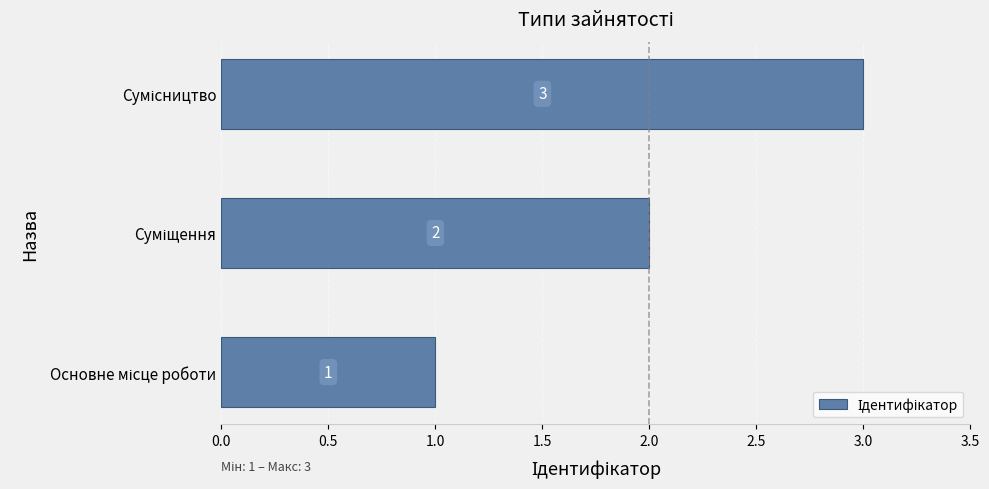

What is the sum of all values?

6